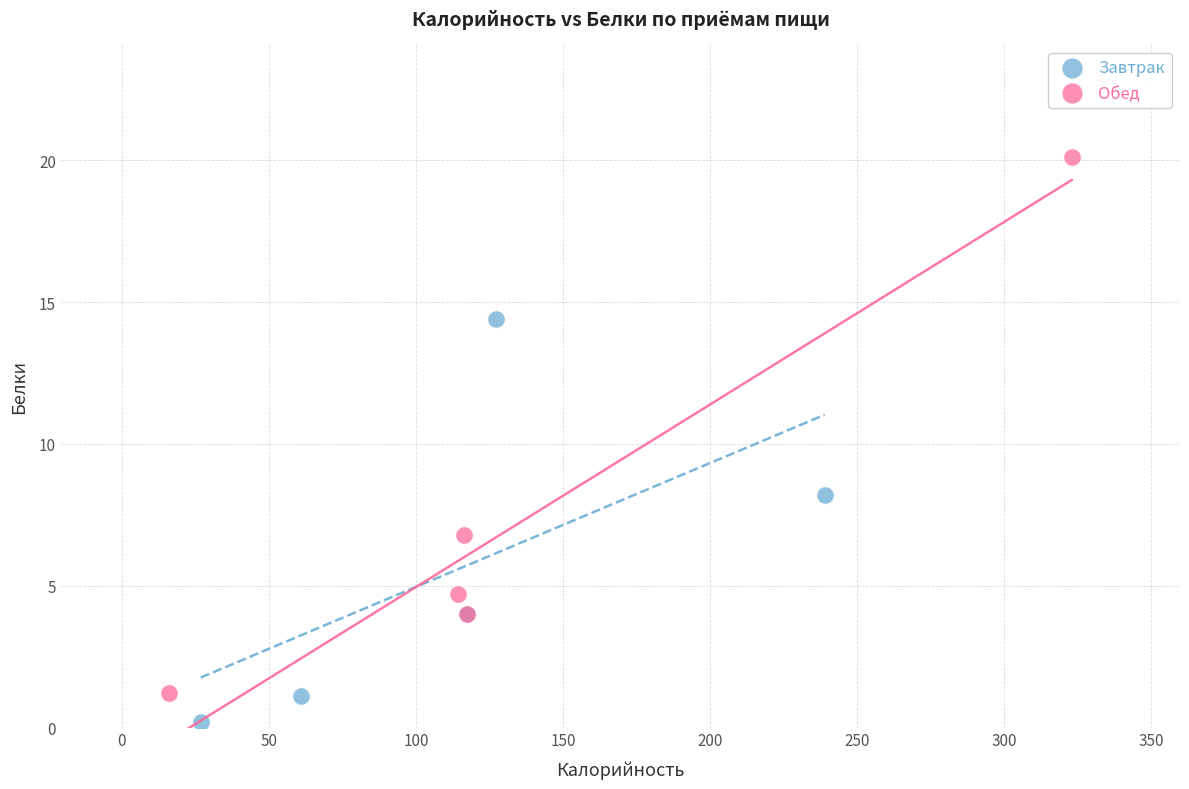

Which series has the widest spread of Y values?

Обед